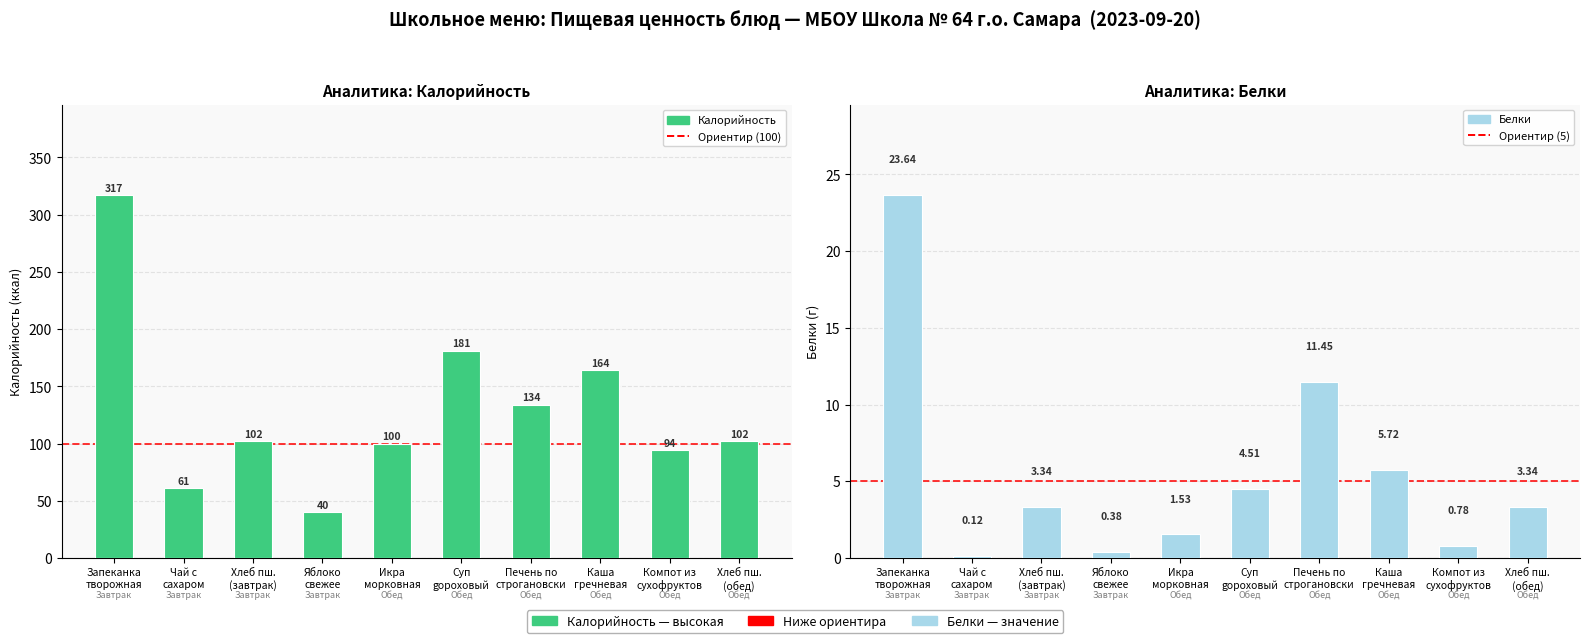

What is the sum of all Белки values?

54.8